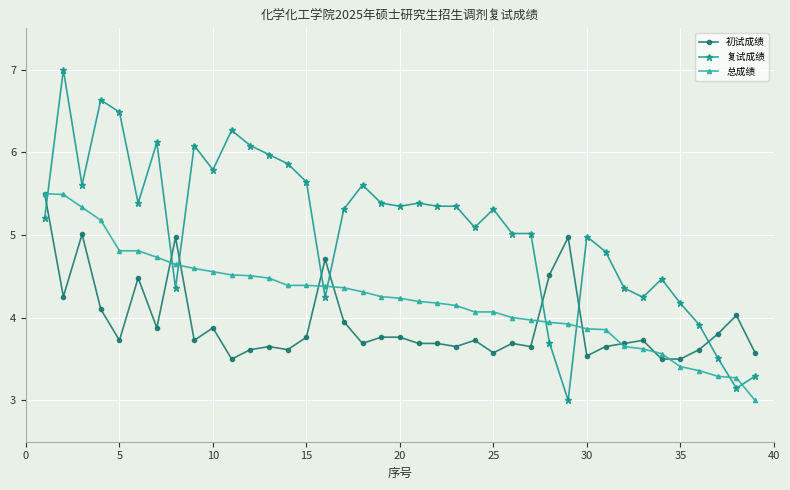

What is the smallest value displayed?

3.0